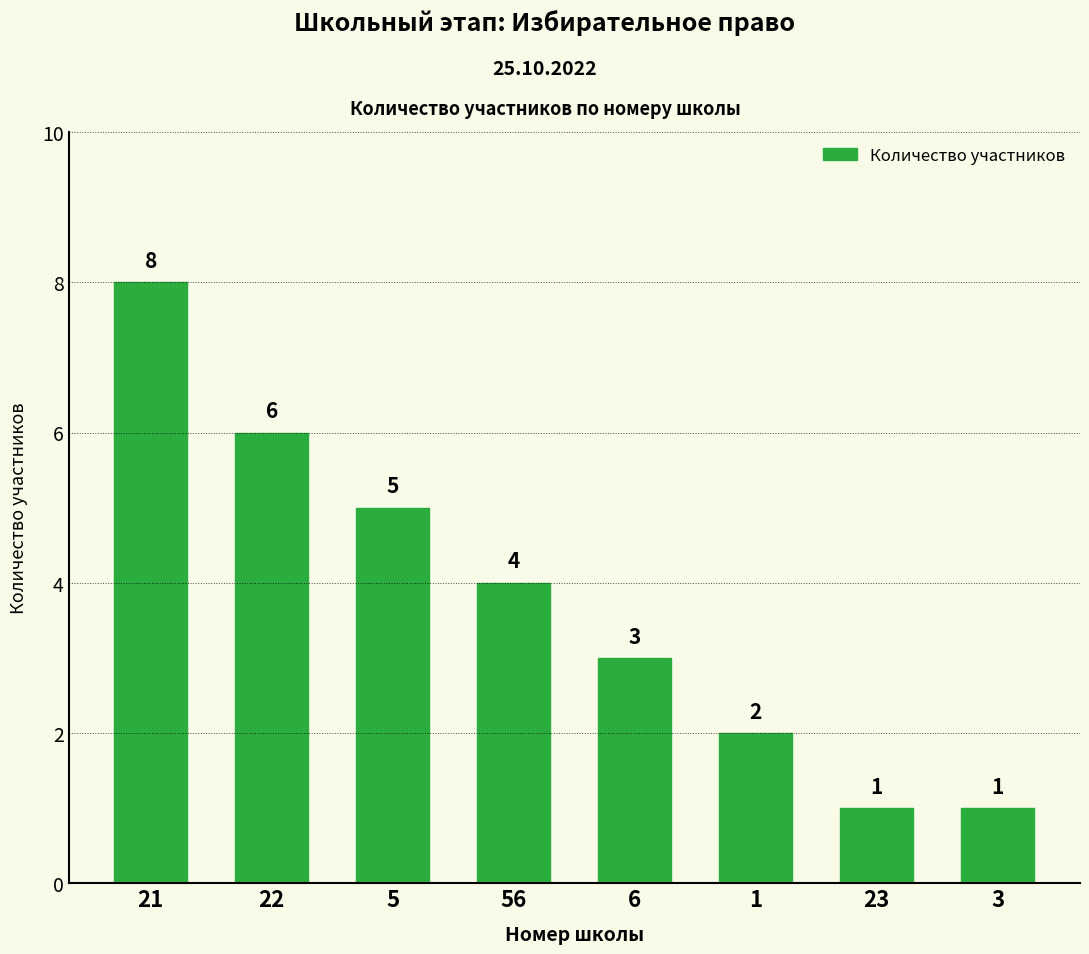

Is it true that the value at 5 is 5?

True